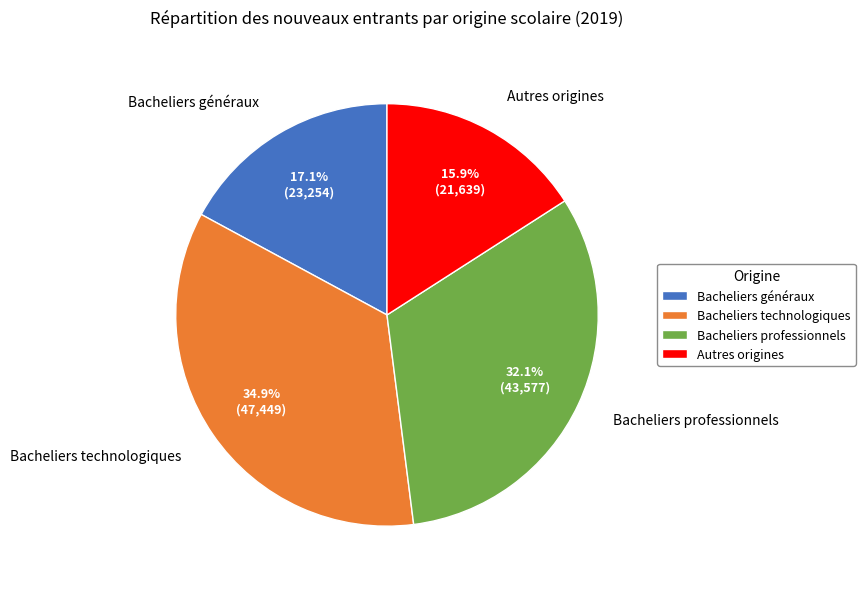

What is the largest slice in the pie chart?

Bacheliers technologiques